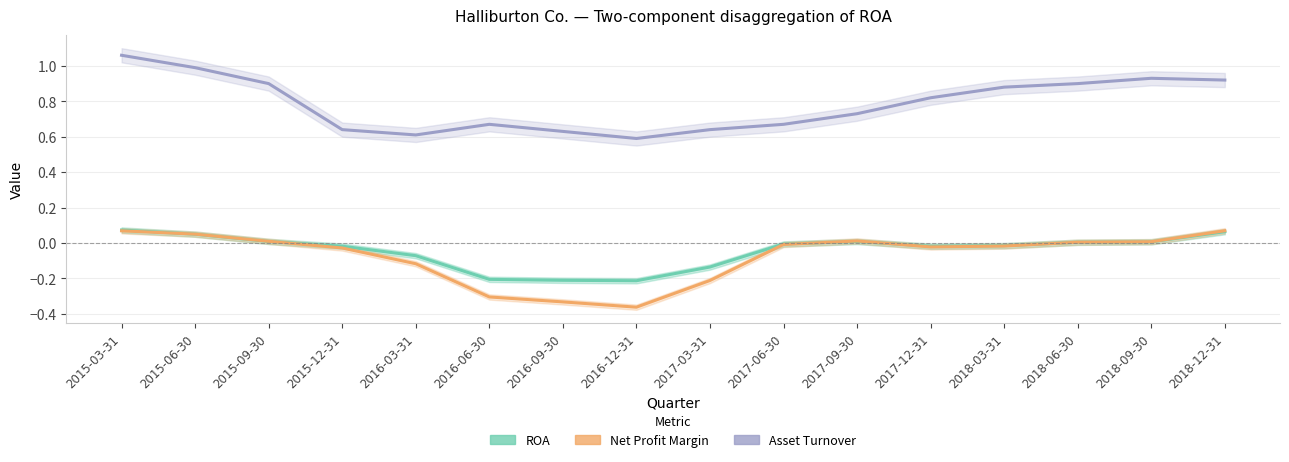

What is the difference between the highest and lowest values at 2015-09-30?

0.9